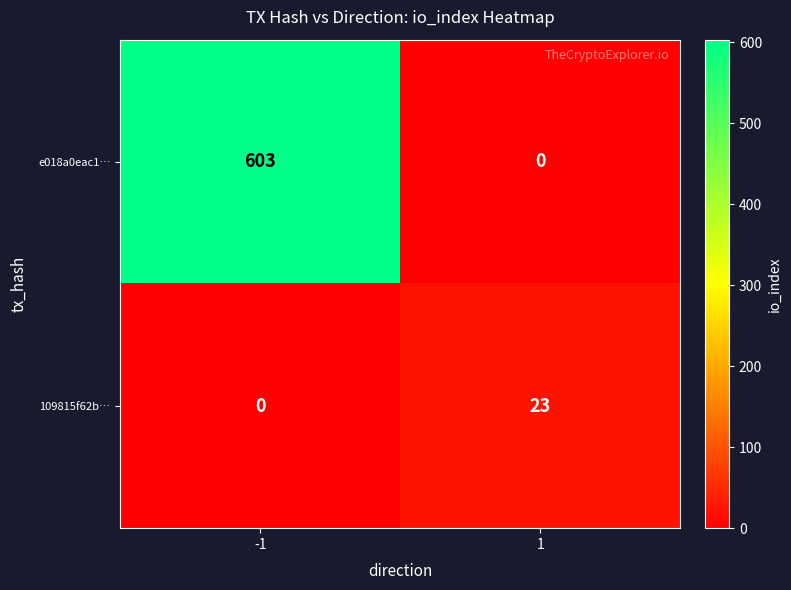

Between -1 and 1, which series saw the biggest shift?

e018a0eac1…